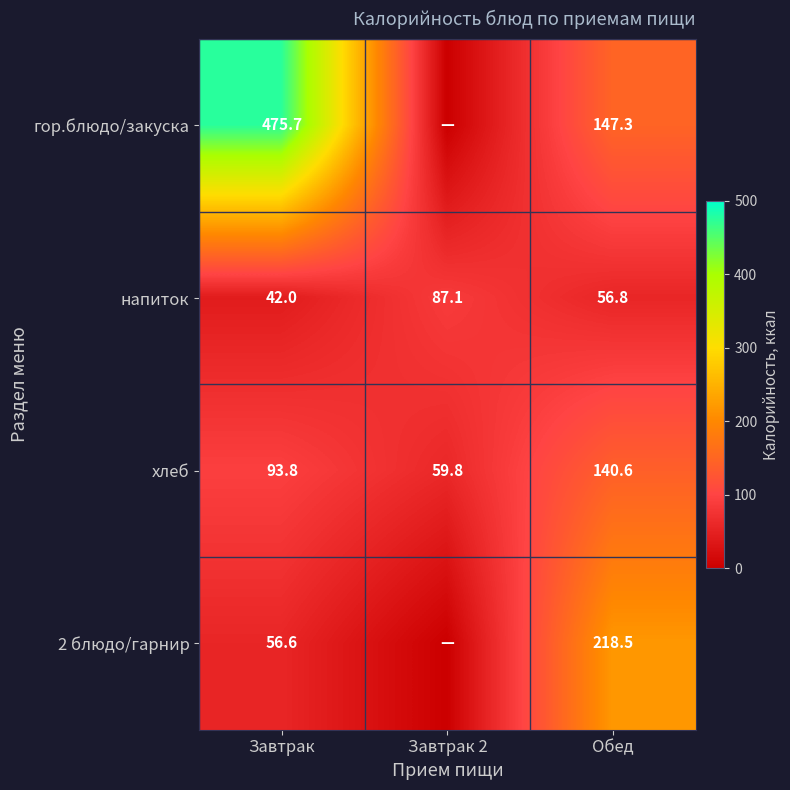

At Обед, list the series in order from smallest to largest.

напиток, хлеб, гор.блюдо/закуска, 2 блюдо/гарнир